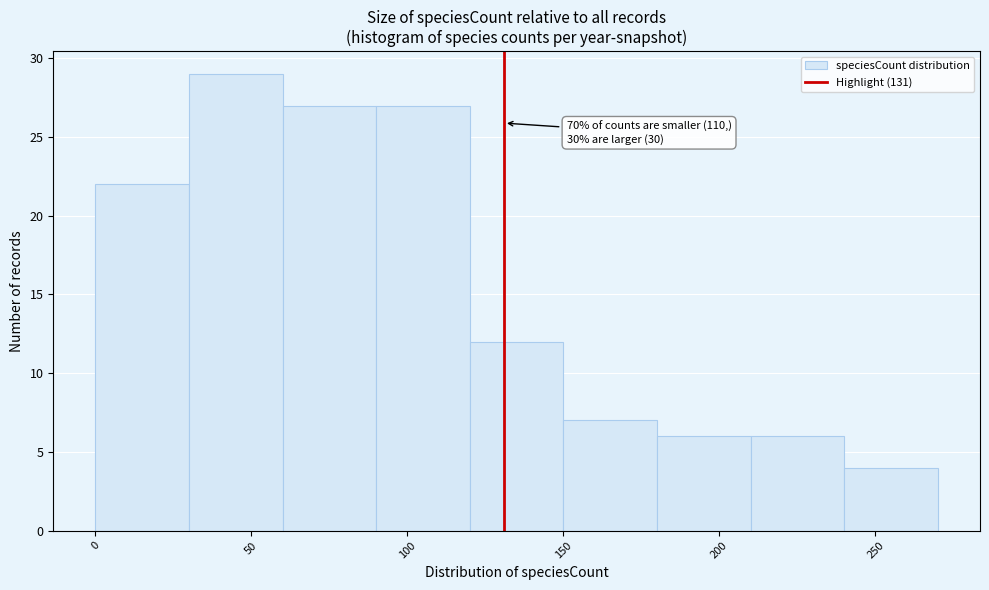

Over which range of the x-axis is the bar tallest?

30 to 60